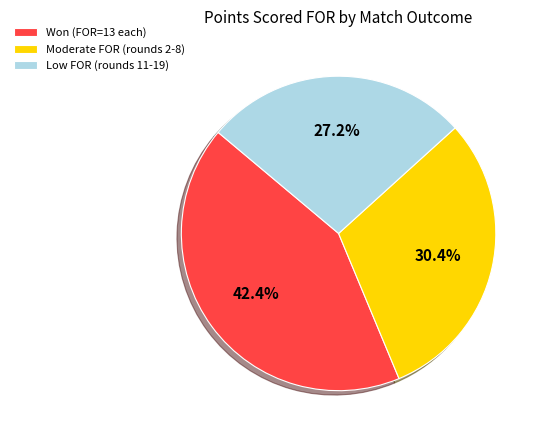

Count the number of slices in the pie.

3